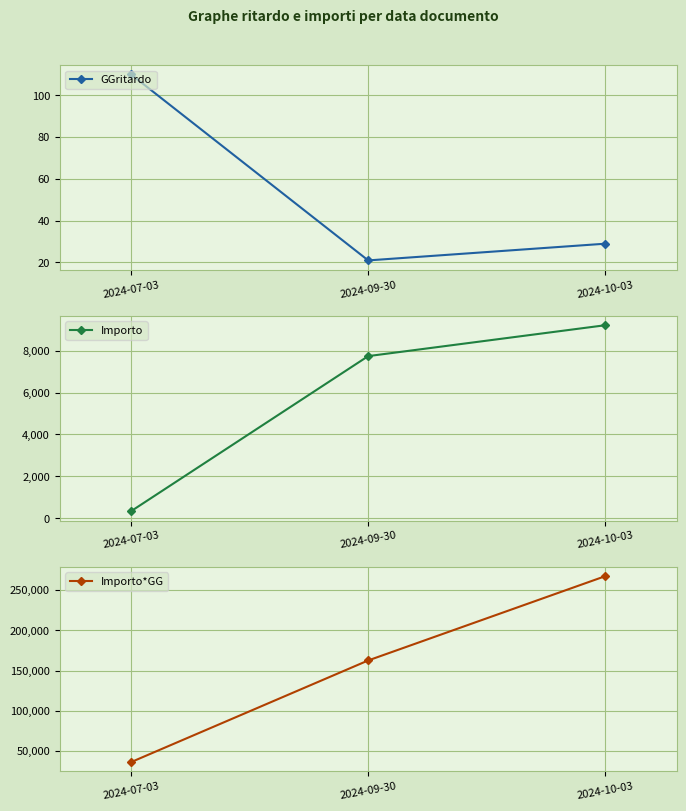

Which has a higher value, 2024-07-03 or 2024-10-03?

2024-07-03